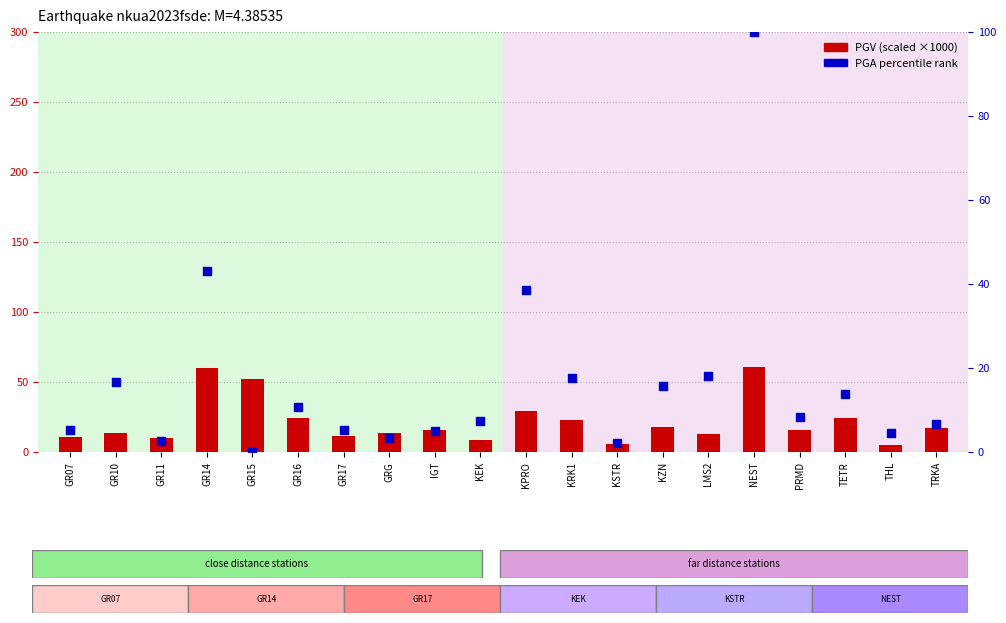

Which series has the largest total across all categories?

PGV (scaled)